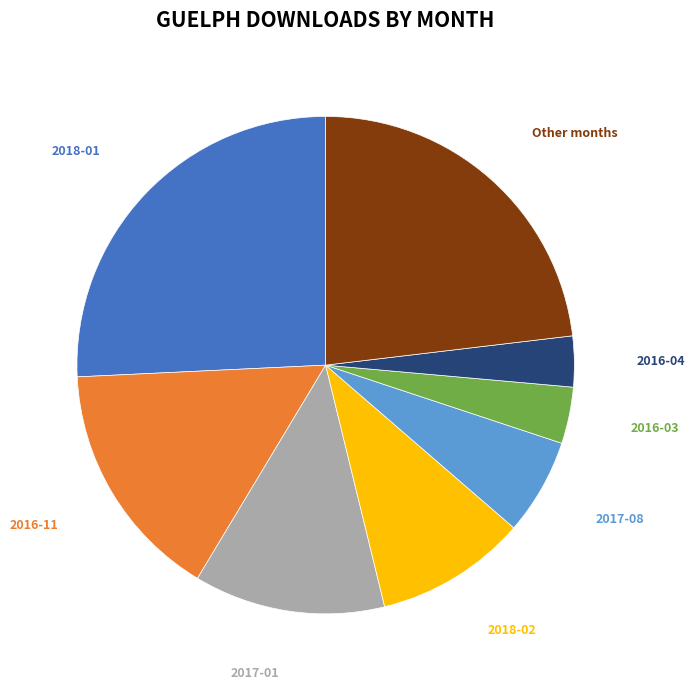

Does any single category account for the majority?

No